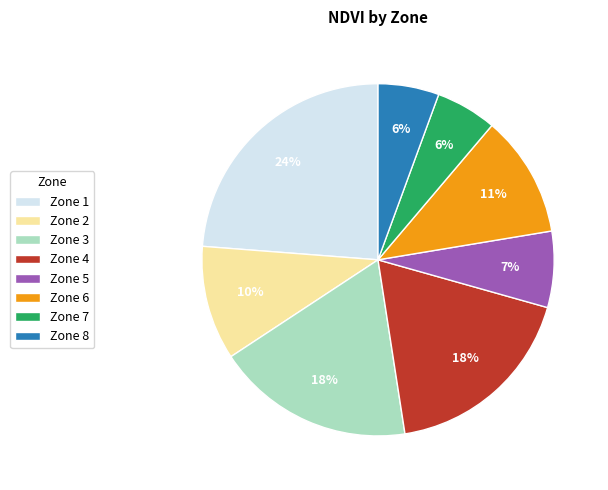

Do Zone 1 and Zone 8 together represent more than half of the pie?

No